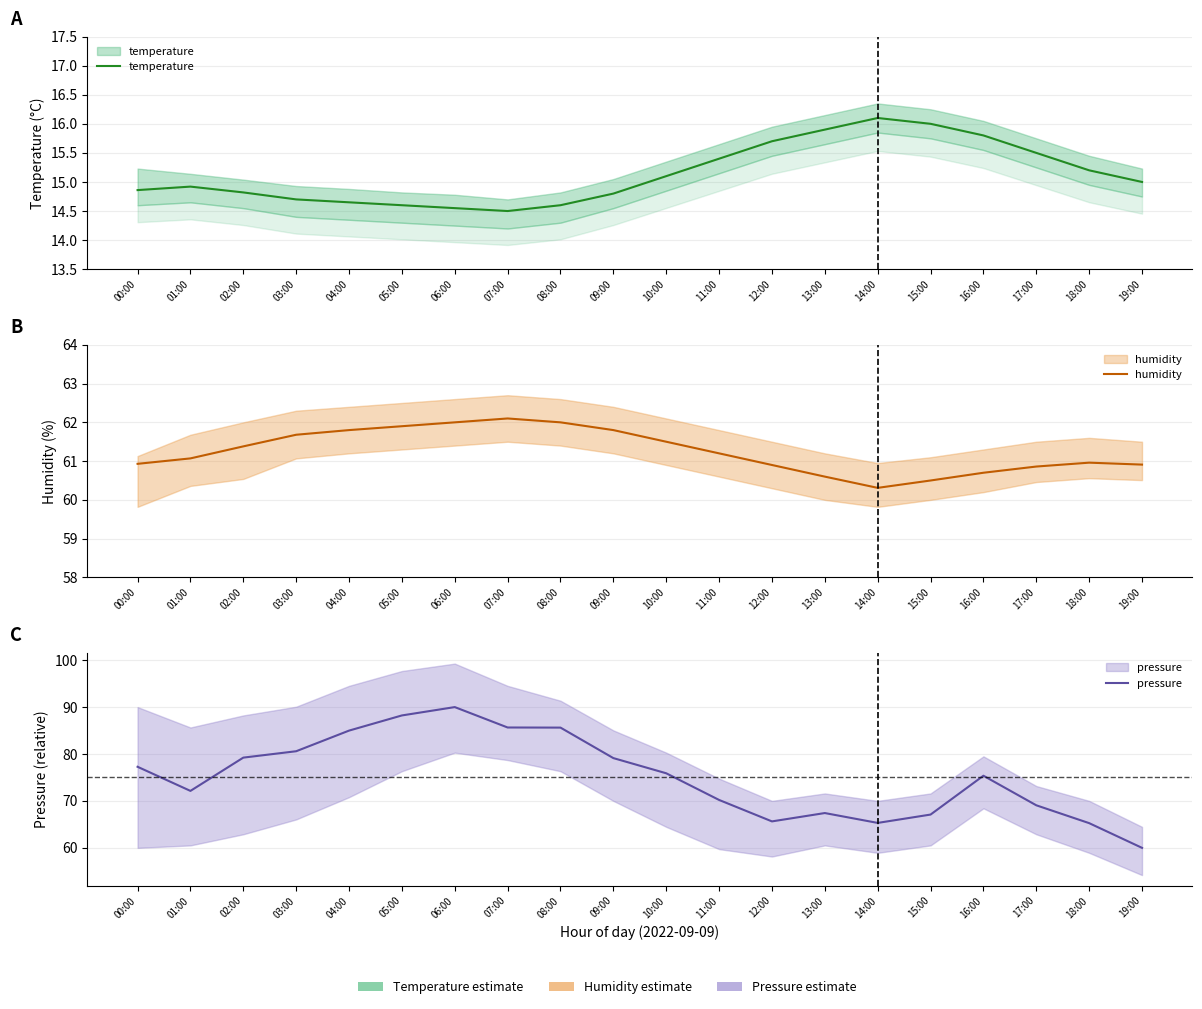

Reading right to left, transcribe all the data shown in this chart.

temperature: 15.0	15.2	15.5	15.8	16.0	16.1	15.9	15.7	15.4	15.1	14.8	14.6	14.5	14.6	14.6	14.7	14.7	14.8	14.9	14.9
humidity: 60.9	61.0	60.9	60.7	60.5	60.3	60.6	60.9	61.2	61.5	61.8	62.0	62.1	62.0	61.9	61.8	61.7	61.4	61.1	60.9
pressure: 60.0	65.3	69.1	75.4	67.1	65.3	67.4	65.6	70.2	75.9	79.1	85.6	85.7	90.0	88.2	85.0	80.6	79.2	72.1	77.3